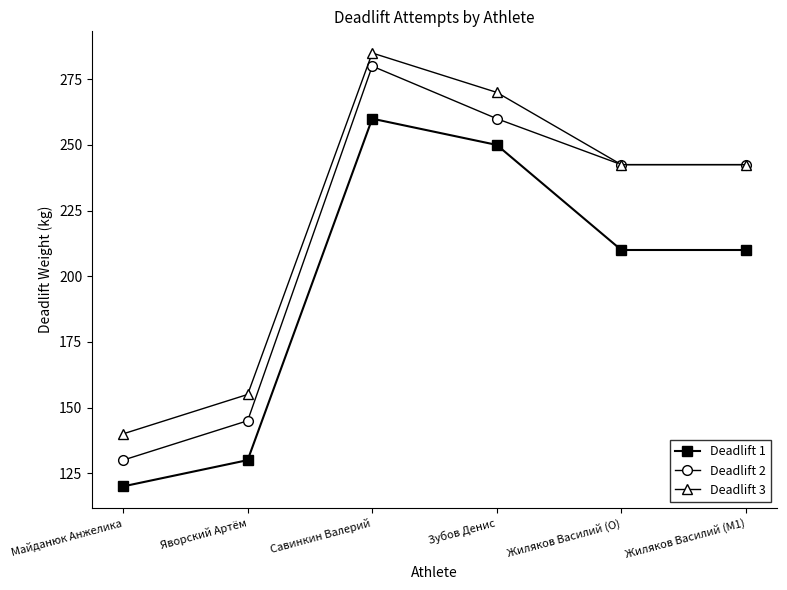

What is the average value of the Deadlift 2 series?

216.7